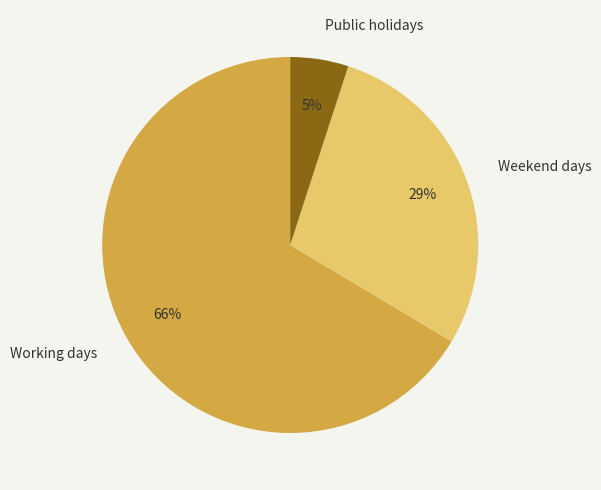

Is the sum of Weekend days and Working days greater than half?

Yes